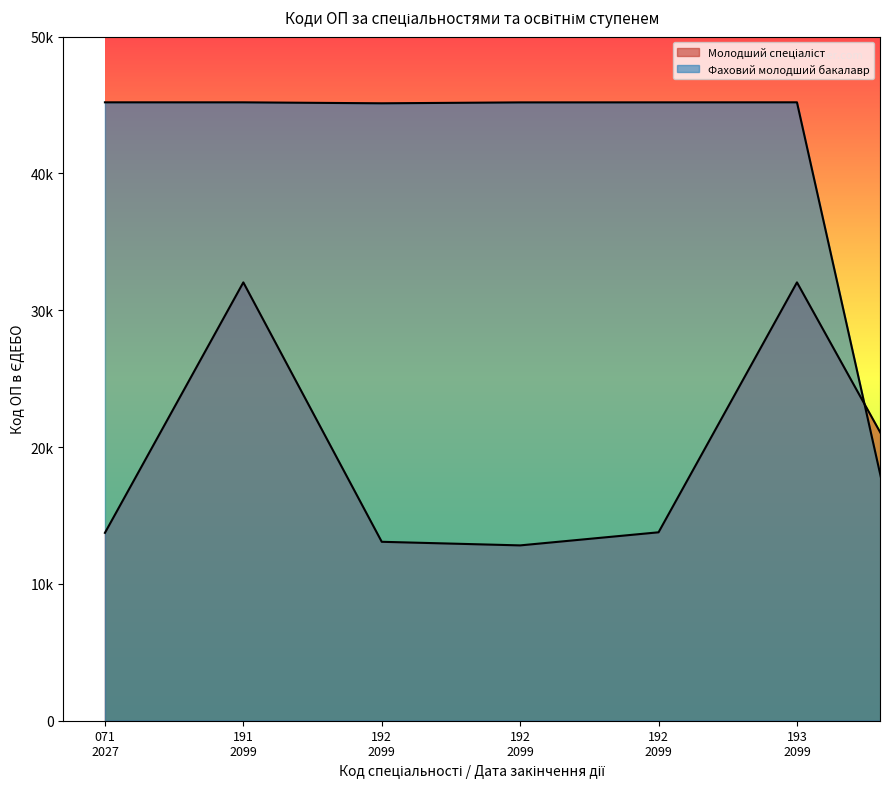

What is the label of the 4th point from the right?

192 2099